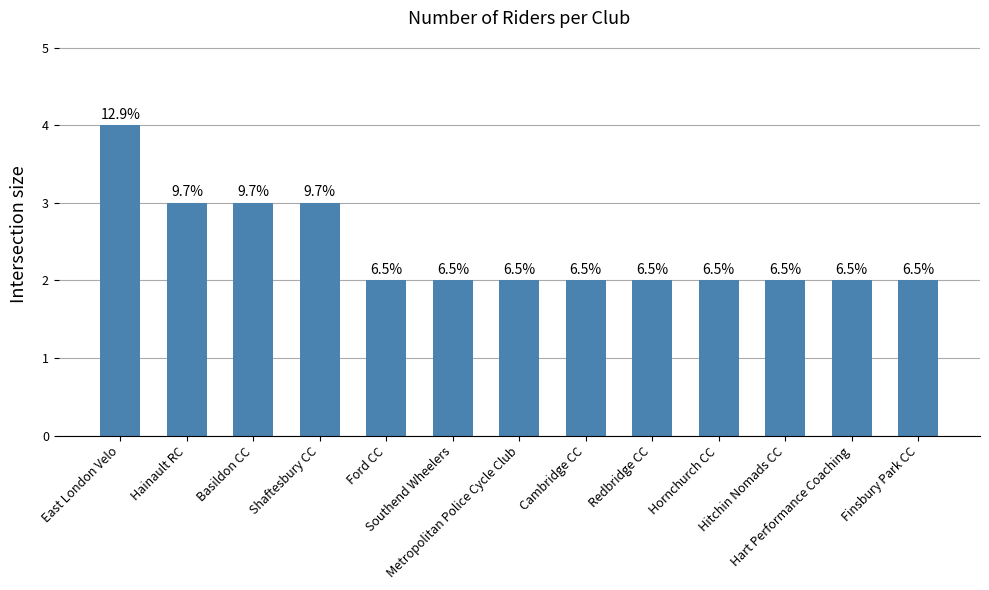

How many bars are there in total?

13